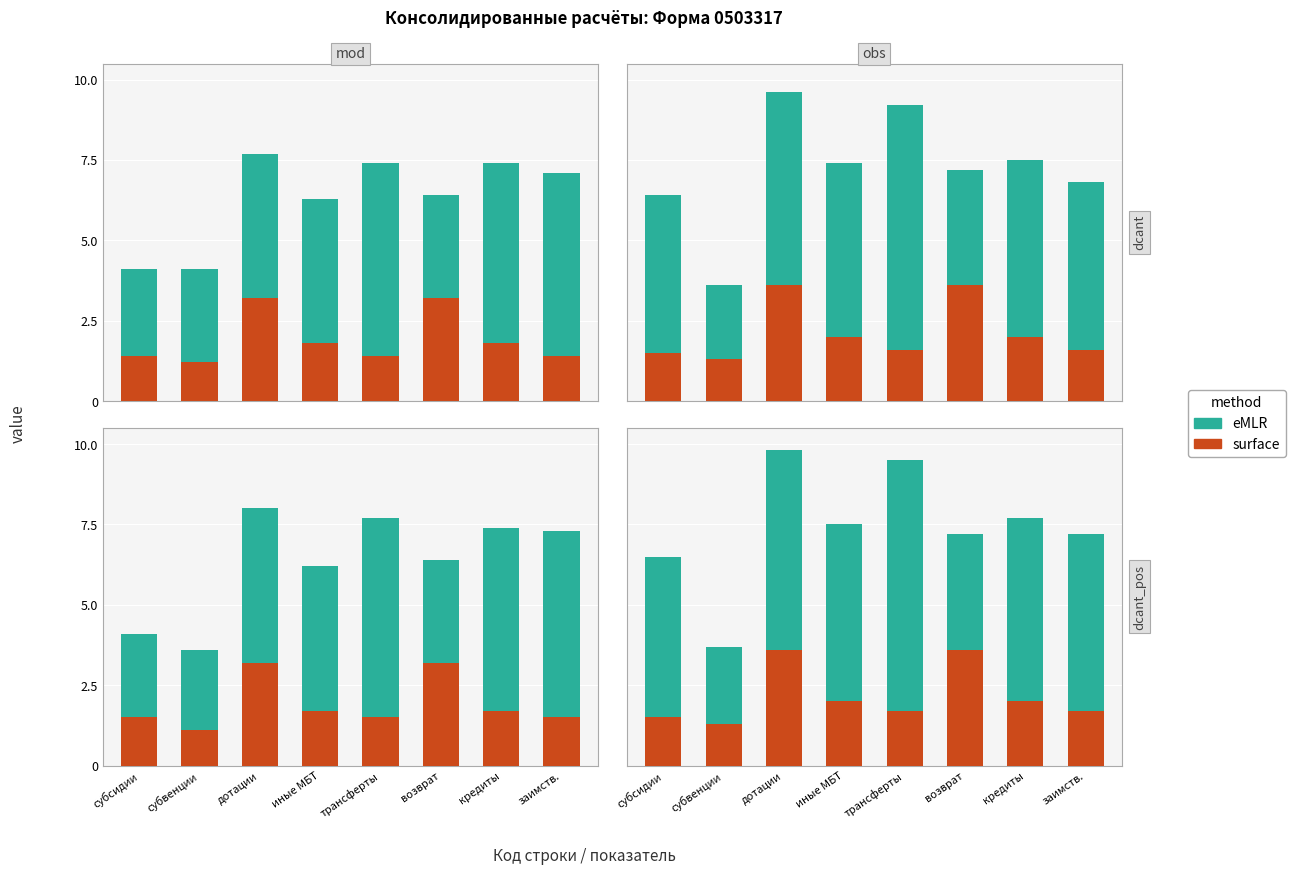

Are the bars horizontal?

No